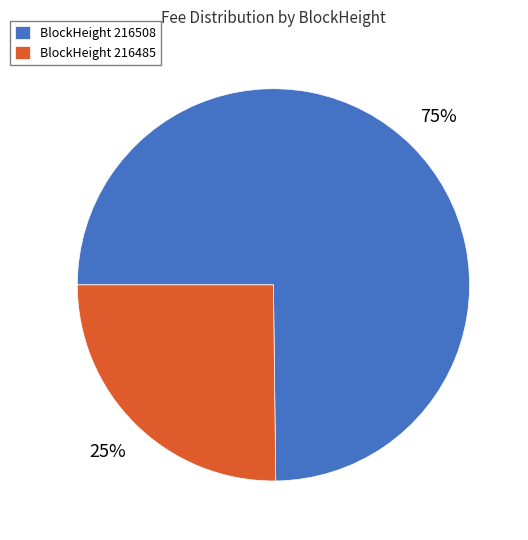

Is the sum of BlockHeight 216485 and BlockHeight 216508 greater than half?

Yes